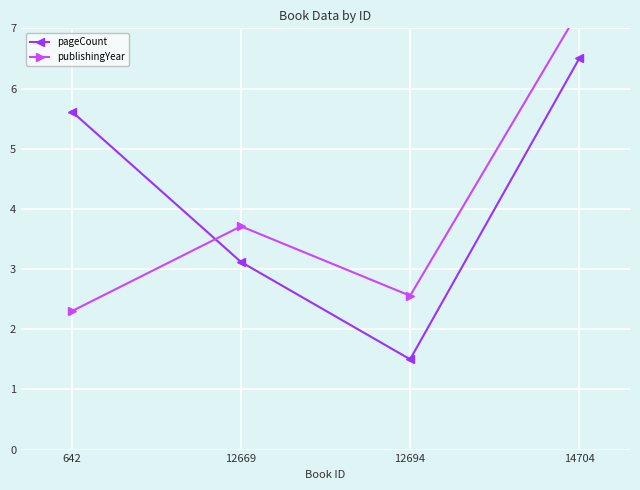

What is the difference between the maximum and second lowest values in the pageCount series?

3.4